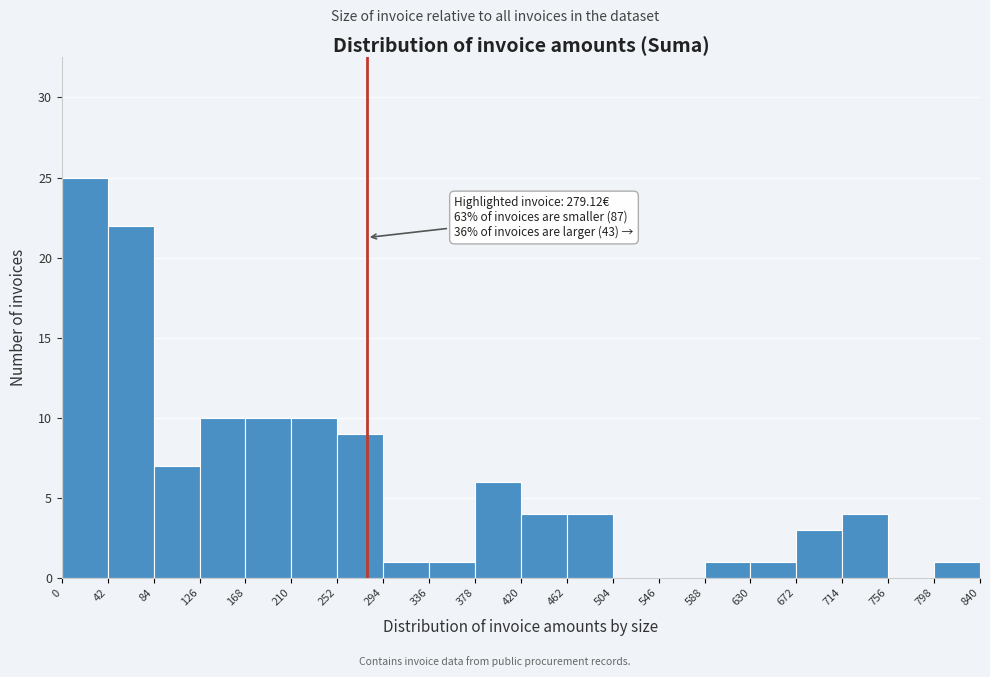

Which range on the x-axis has the tallest bar?

0 to 42